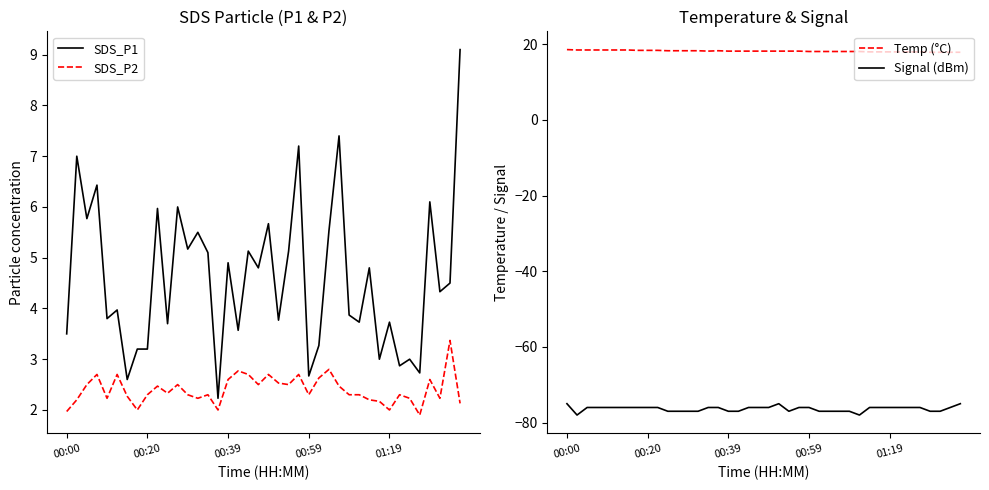

True or false: SDS_P2 has a value of 0.7 at 14.

False